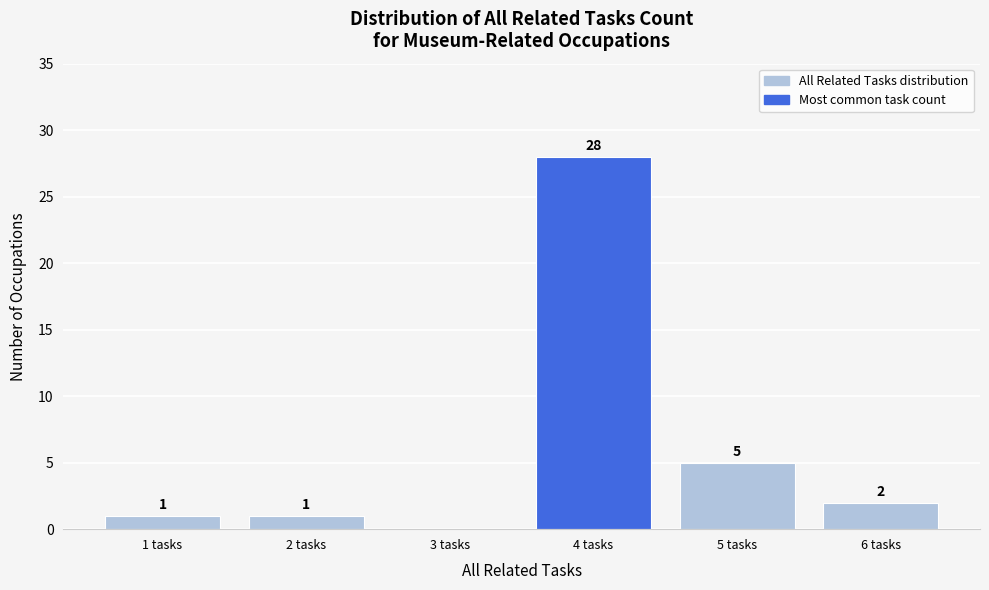

Reading right to left, transcribe all the data shown in this chart.

6 tasks=2	5 tasks=5	4 tasks=28	3 tasks=0	2 tasks=1	1 tasks=1